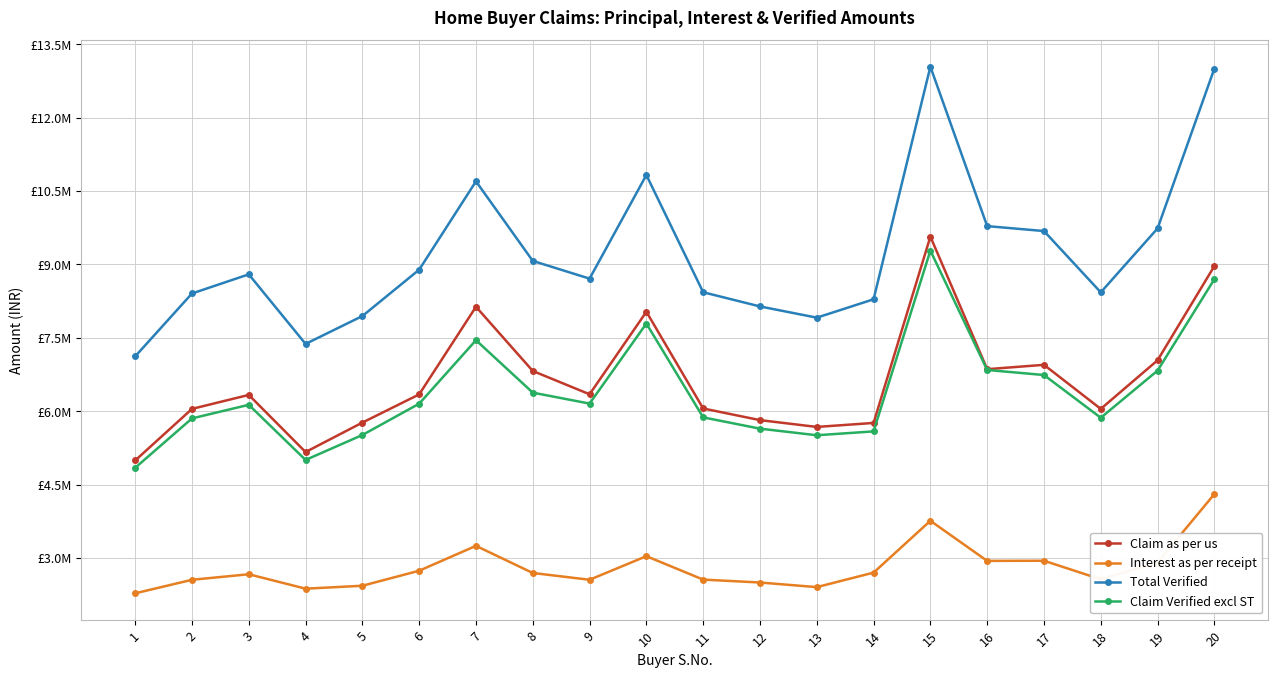

Between 4 and 16, which series saw the biggest shift?

Total Verified